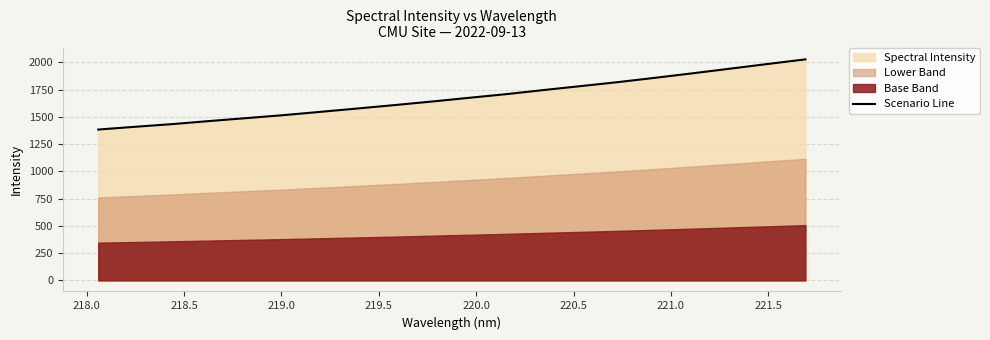

What is the maximum value for Scenario Line?

2026.9